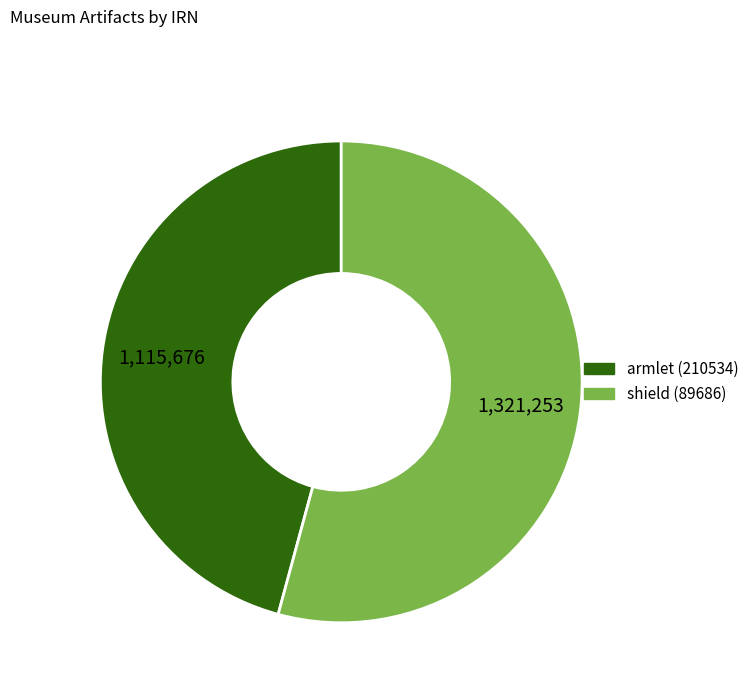

How many segments does this pie chart have?

2